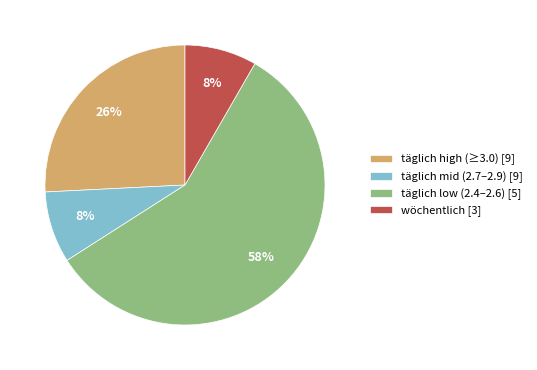

To the nearest percent, what is the average slice percentage?

25%